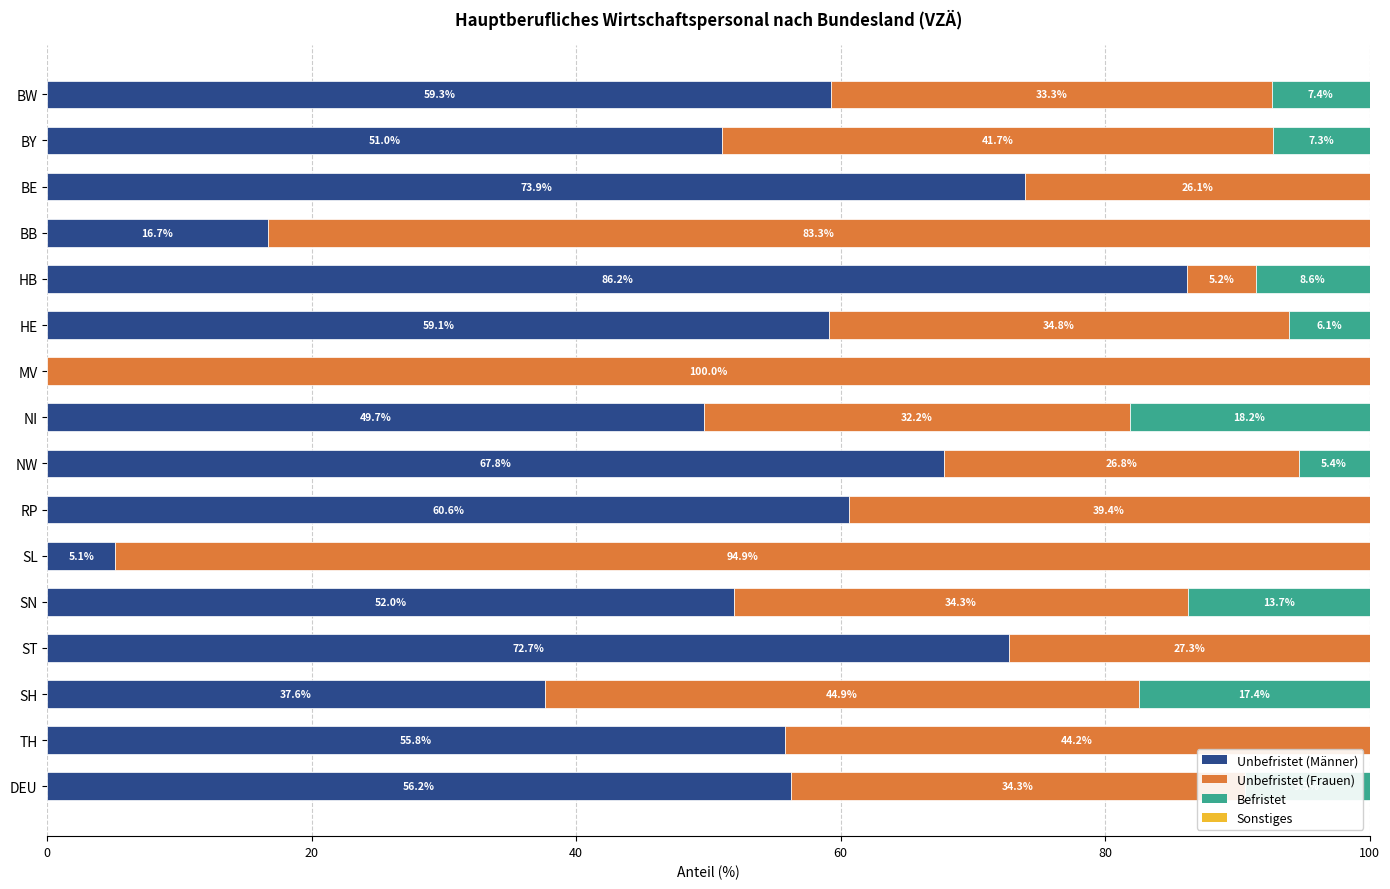

Which category has the highest value in the Unbefristet (Männer) series?

HB